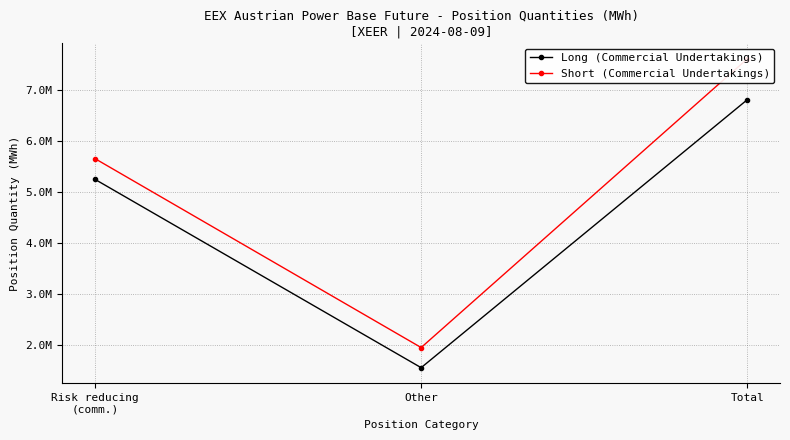

The Long (Commercial Undertakings) series shows 5254878 at Risk reducing
(comm.). True or false?

True